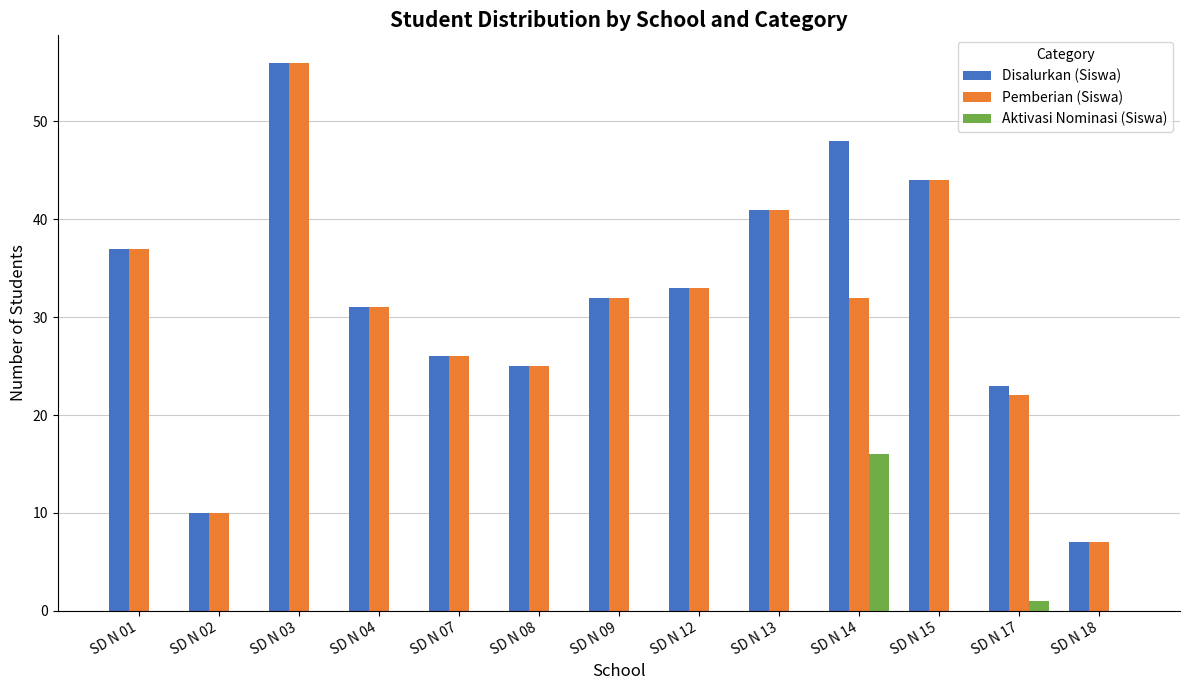

What is the maximum value shown in the chart?

56